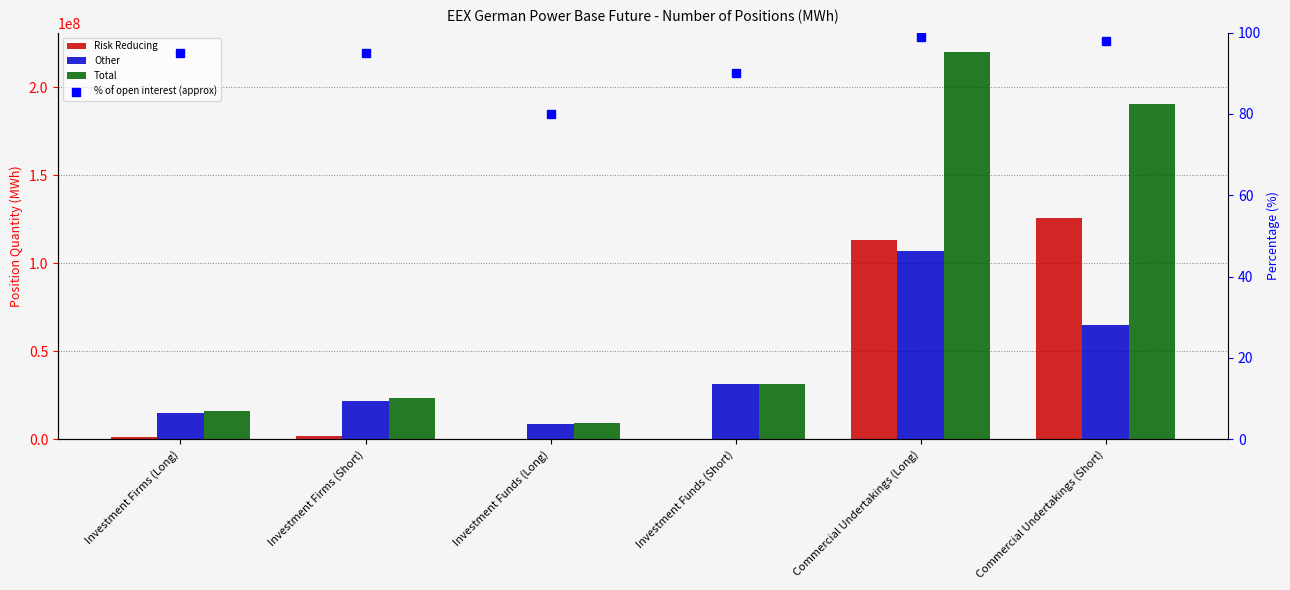

Reading right to left, extract all data points from this chart.

Risk Reducing: Commercial Undertakings (Short)=125718886.8	Commercial Undertakings (Long)=113170031.0	Investment Funds (Short)=56311.8	Investment Funds (Long)=52866.7	Investment Firms (Short)=1857826.0	Investment Firms (Long)=1498803.0
Other: Commercial Undertakings (Short)=64926324.8	Commercial Undertakings (Long)=106828361.8	Investment Funds (Short)=31445803.0	Investment Funds (Long)=8882525.8	Investment Firms (Short)=21813515.8	Investment Firms (Long)=14647018.8
Total: Commercial Undertakings (Short)=190645211.5	Commercial Undertakings (Long)=219998392.8	Investment Funds (Short)=31502114.8	Investment Funds (Long)=8935392.6	Investment Firms (Short)=23671341.8	Investment Firms (Long)=16145821.8
% of open interest (approx): Commercial Undertakings (Short)=98.0	Commercial Undertakings (Long)=99.0	Investment Funds (Short)=90.0	Investment Funds (Long)=80.0	Investment Firms (Short)=95.0	Investment Firms (Long)=95.0